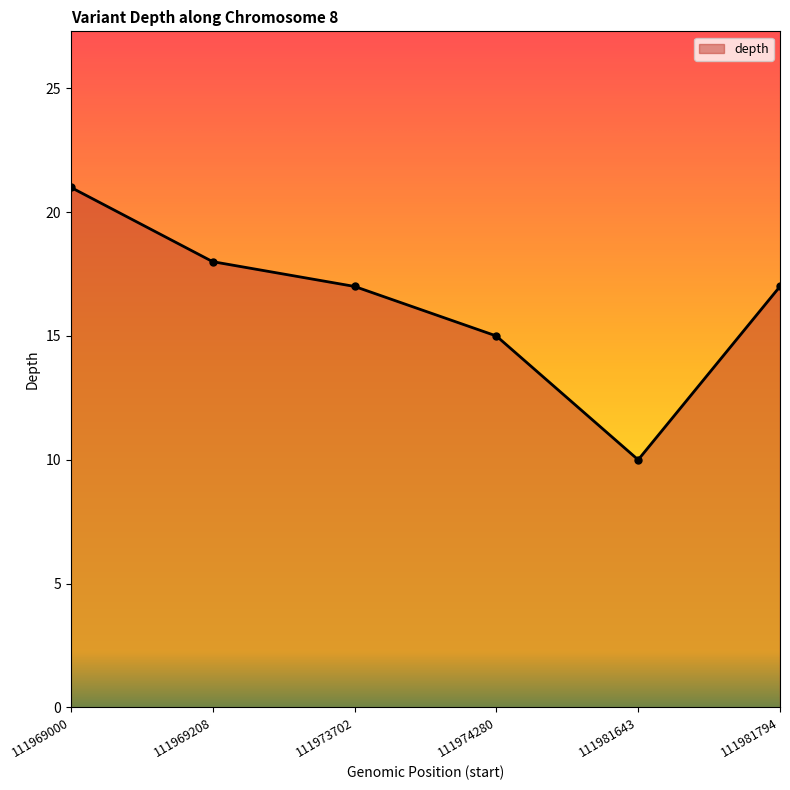

What is the value of the 1st point from the left?

21